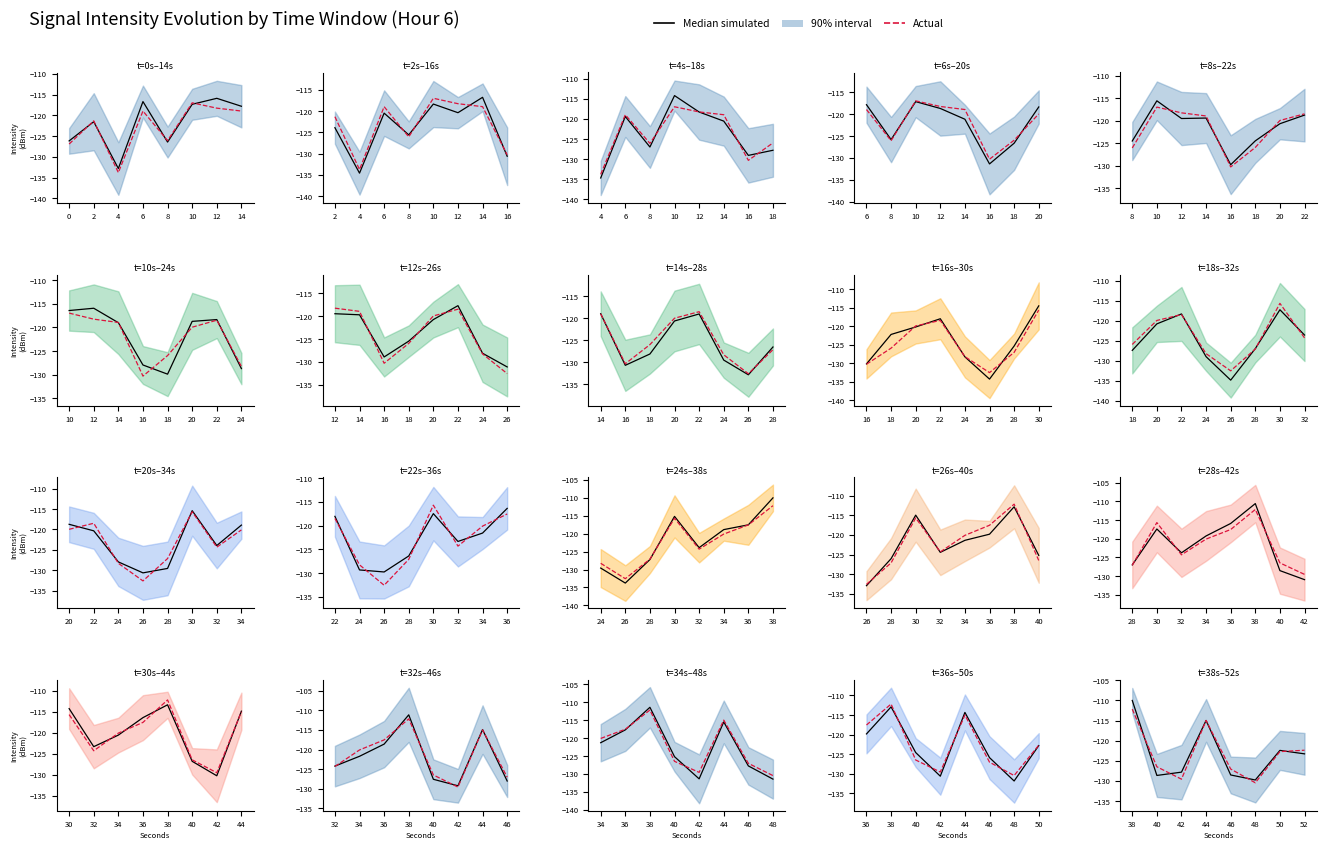

The value of Actual at −2 is -218.2. True or false?

False